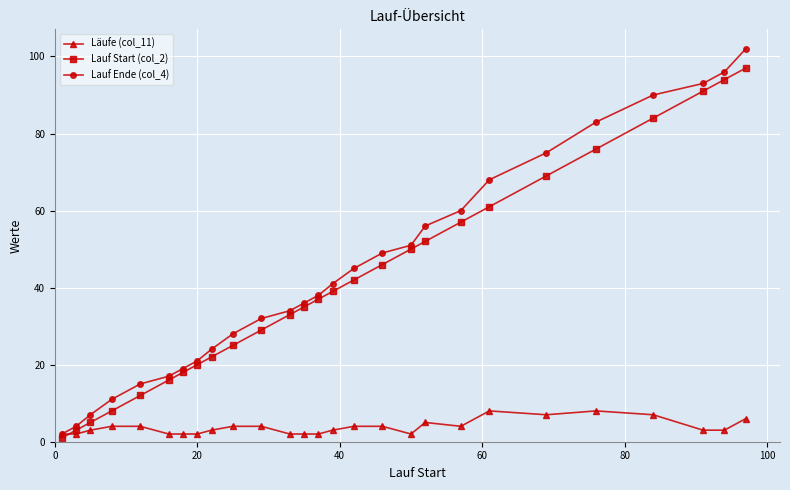

What is the difference between the second highest and minimum values in the Lauf Start (col_2) series?

93